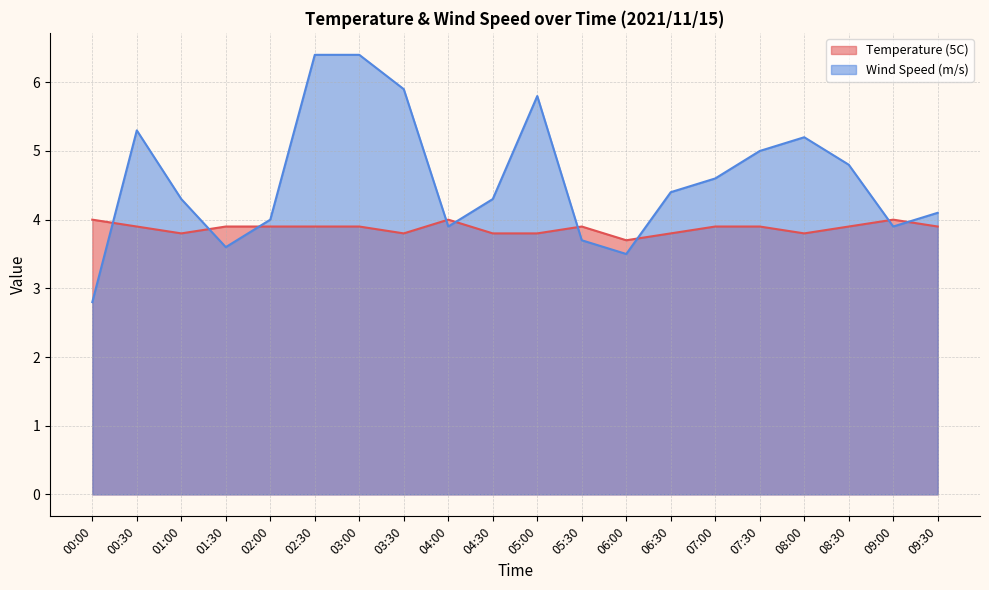

Reading right to left, transcribe all the data shown in this chart.

Temperature (5C): 09:30=3.9	09:00=4.0	08:30=3.9	08:00=3.8	07:30=3.9	07:00=3.9	06:30=3.8	06:00=3.7	05:30=3.9	05:00=3.8	04:30=3.8	04:00=4.0	03:30=3.8	03:00=3.9	02:30=3.9	02:00=3.9	01:30=3.9	01:00=3.8	00:30=3.9	00:00=4.0
Wind Speed (m/s): 09:30=4.1	09:00=3.9	08:30=4.8	08:00=5.2	07:30=5.0	07:00=4.6	06:30=4.4	06:00=3.5	05:30=3.7	05:00=5.8	04:30=4.3	04:00=3.9	03:30=5.9	03:00=6.4	02:30=6.4	02:00=4.0	01:30=3.6	01:00=4.3	00:30=5.3	00:00=2.8